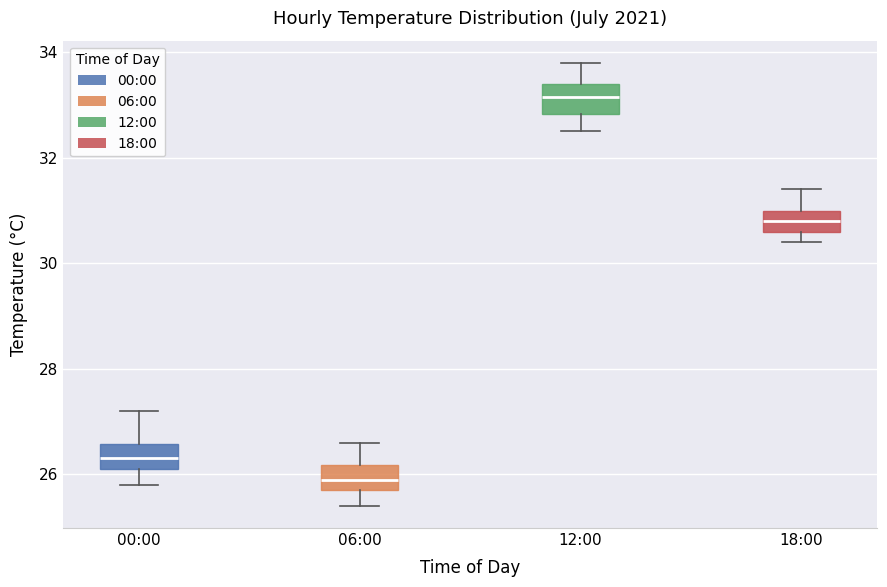

Which box's median line is the highest?

12:00